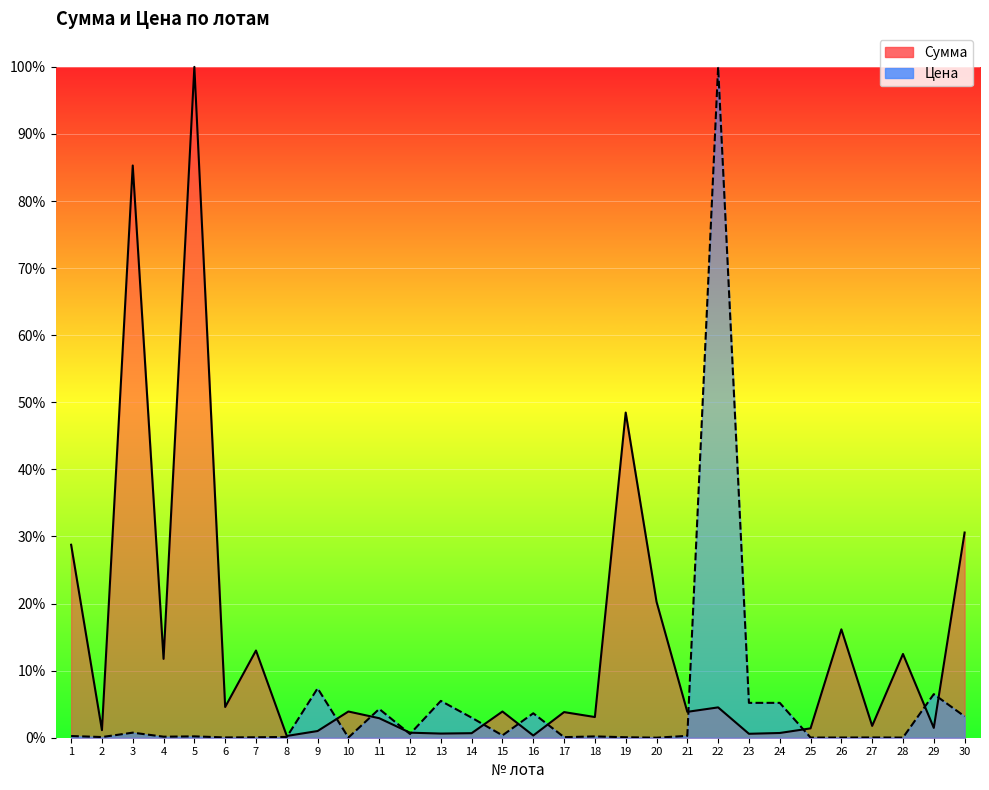

What is the sum of all Сумма values?

4.1